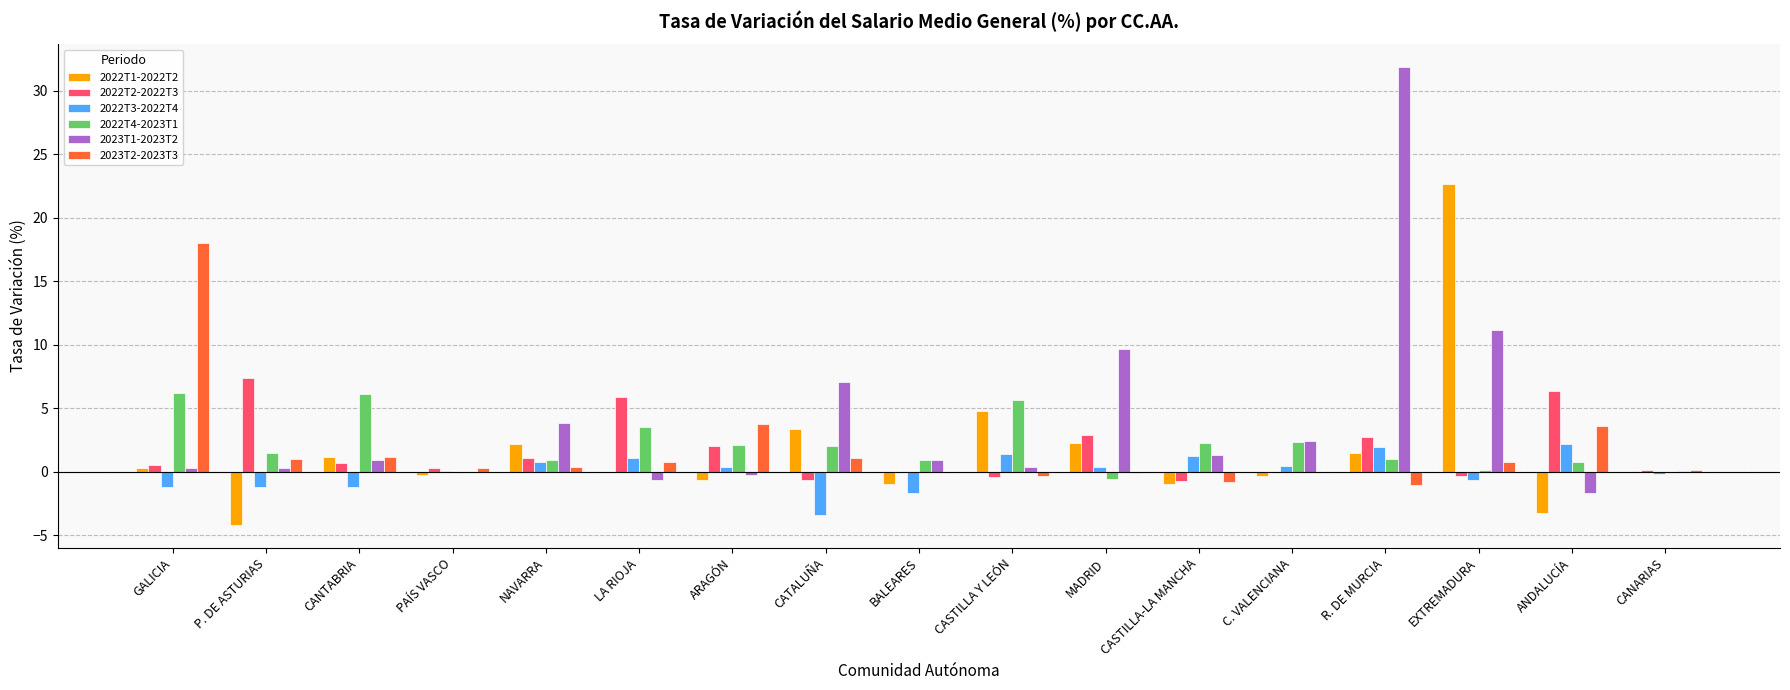

What is the average value of the 2022T2-2022T3 series?

1.6